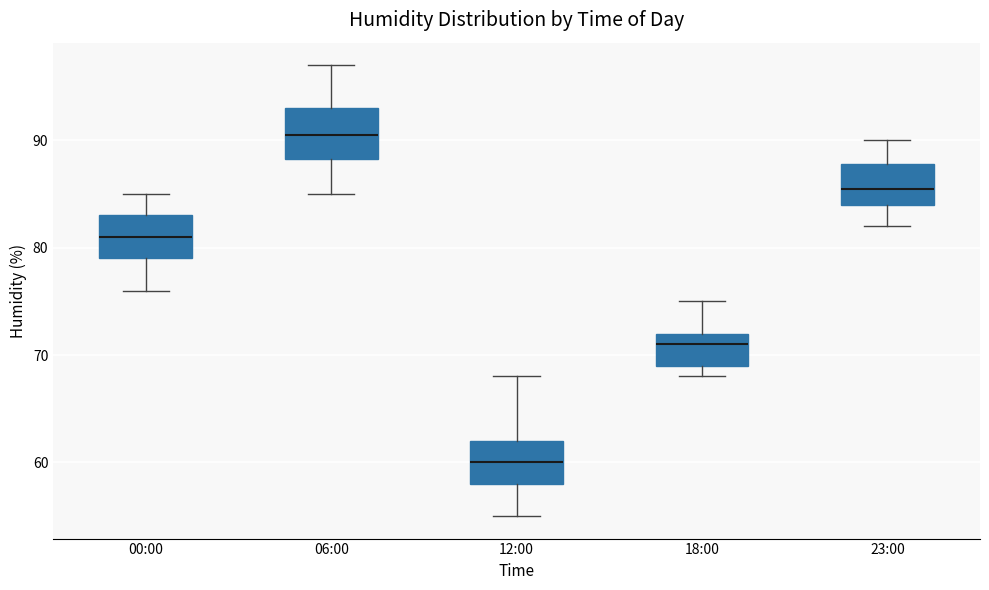

Reading left to right, read every box against the y-axis: the position of its median line, the range the box covers, and the ends of its whiskers. The values are not printed on the chart, so give them approximately, as read against the axis.

00:00: median 81, box 79 to 83, whiskers 76 to 85
06:00: median 91, box 88 to 93, whiskers 85 to 97
12:00: median 60, box 58 to 62, whiskers 55 to 68
18:00: median 71, box 69 to 72, whiskers 68 to 75
23:00: median 86, box 84 to 88, whiskers 82 to 90